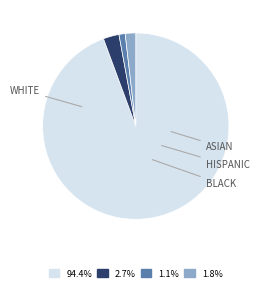

Which slice is the largest?

WHITE